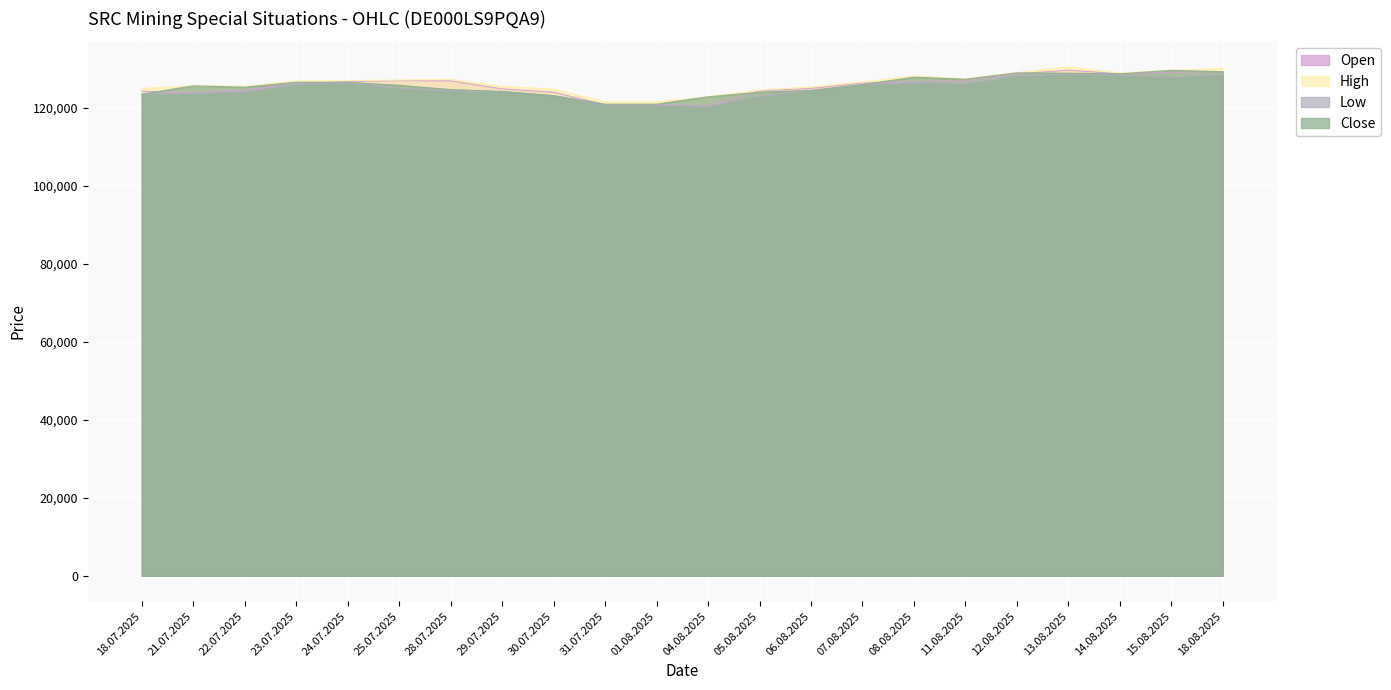

What is the average value of the Low series?

124992